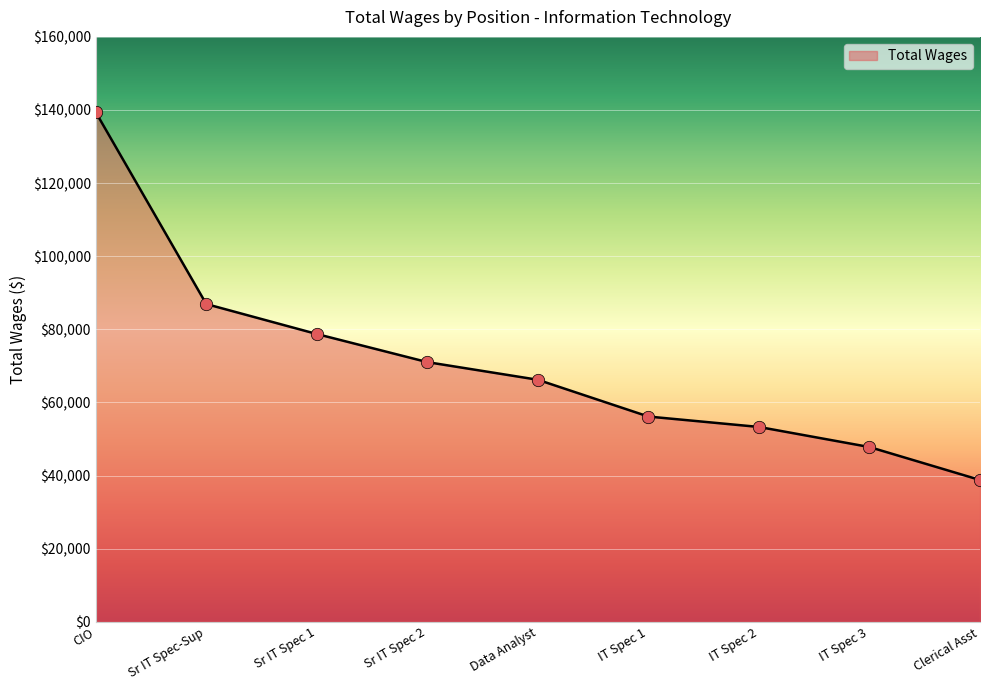

What is the change in value from Sr IT Spec-Sup to IT Spec 2?

-33621